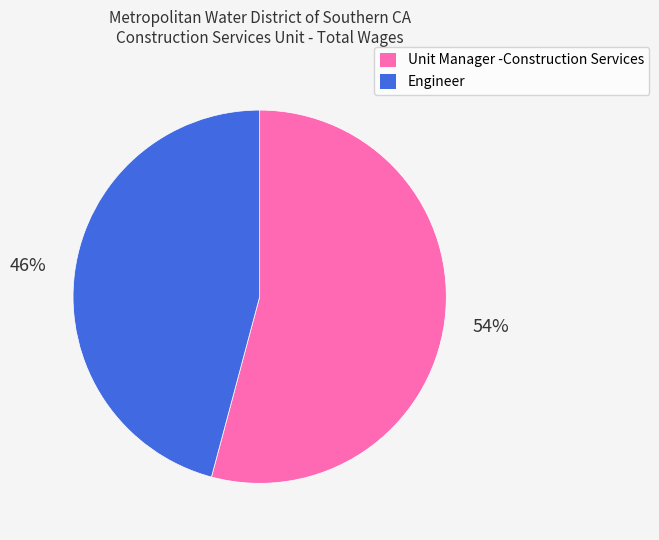

To the nearest percent, what is the difference between the largest and smallest slice percentages?

8%